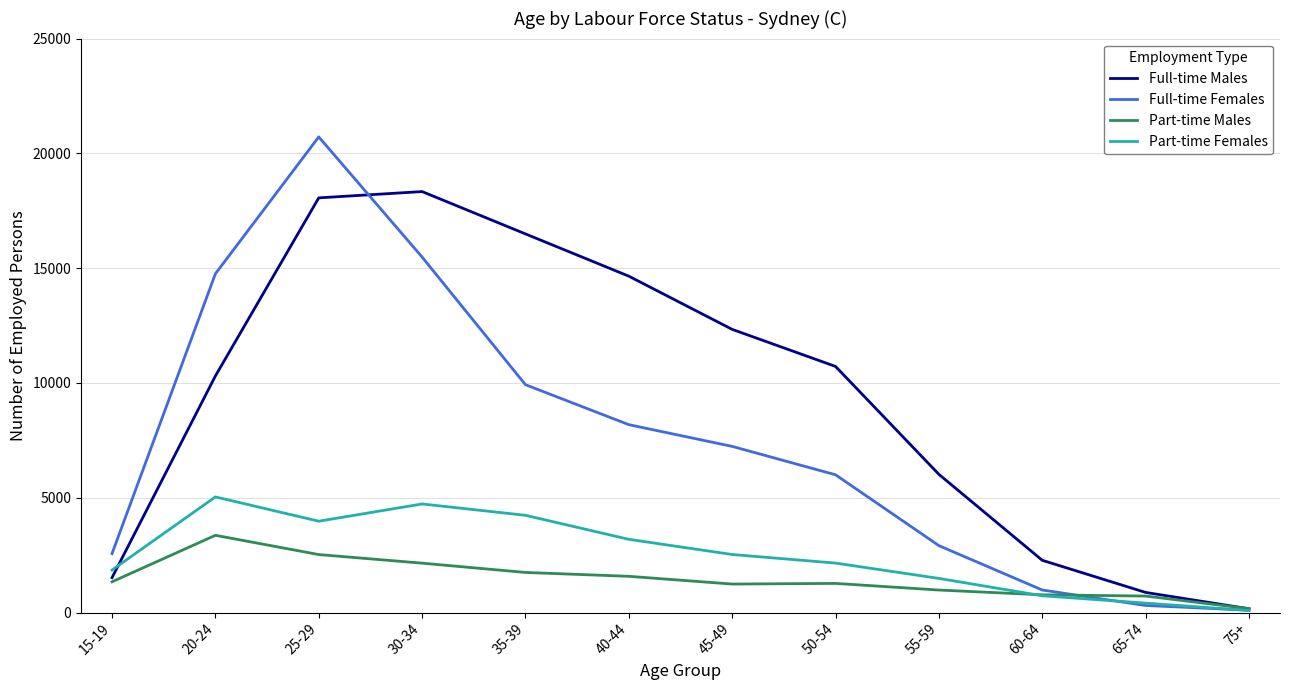

Where does the Full-time Males series first go above 10719?

25-29